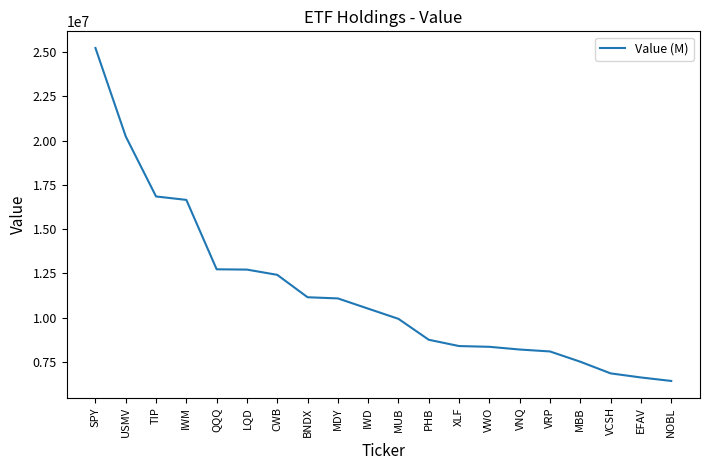

Between XLF and MDY, which is larger?

MDY